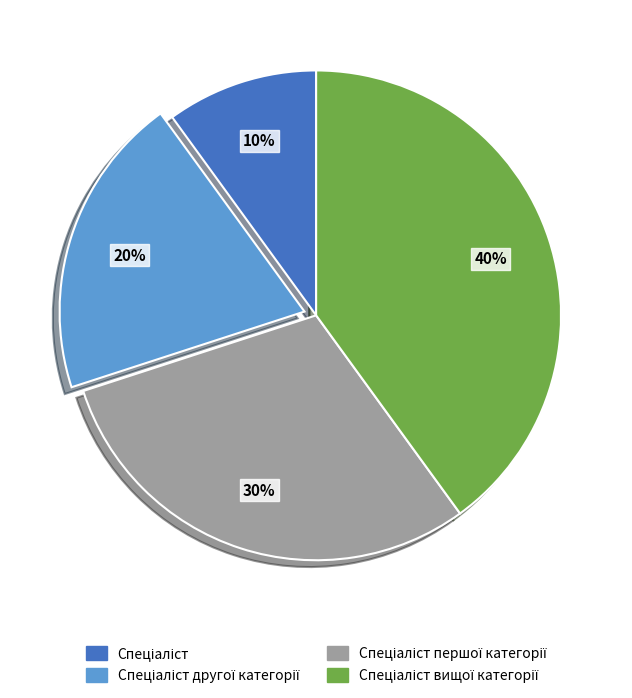

How many segments does this pie chart have?

4